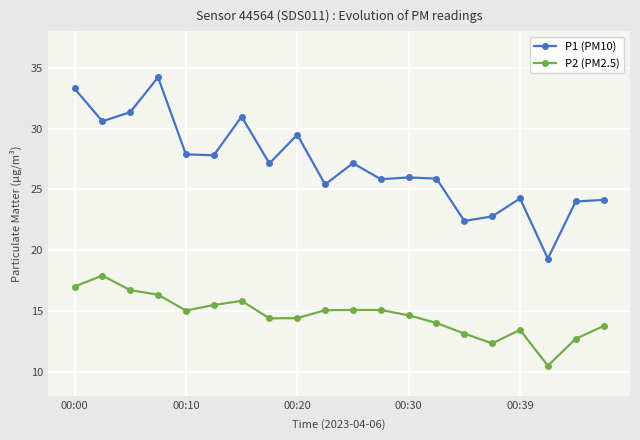

Which series has the largest range (max minus min)?

P1 (PM10)